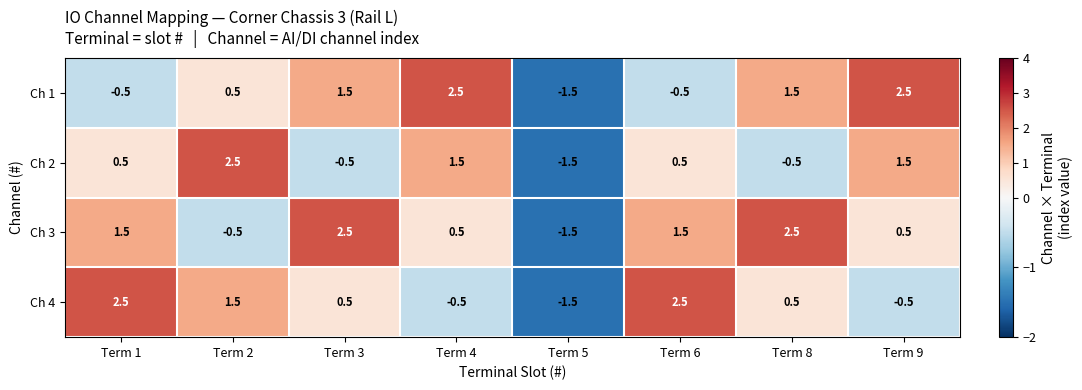

How many categories are shown in the chart?

8